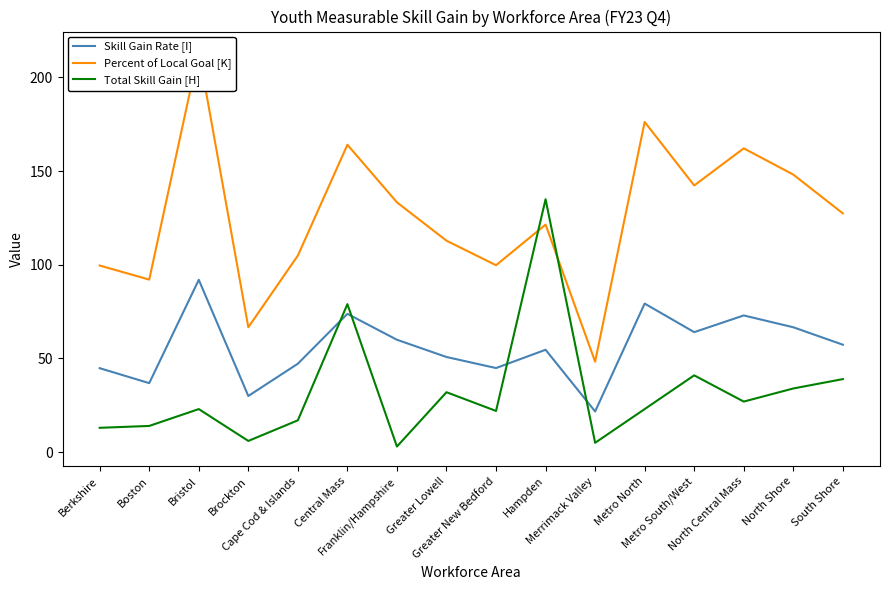

What position from the left is Cape Cod & Islands?

5